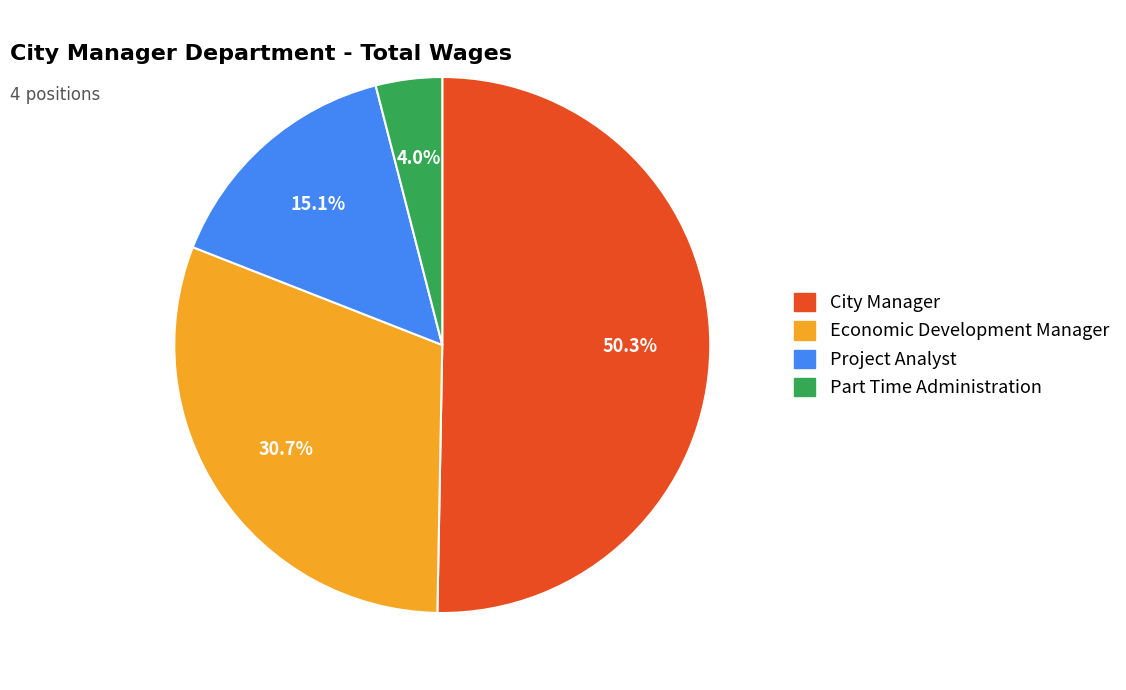

The City Manager slice represents 50% of the pie. True or false?

True